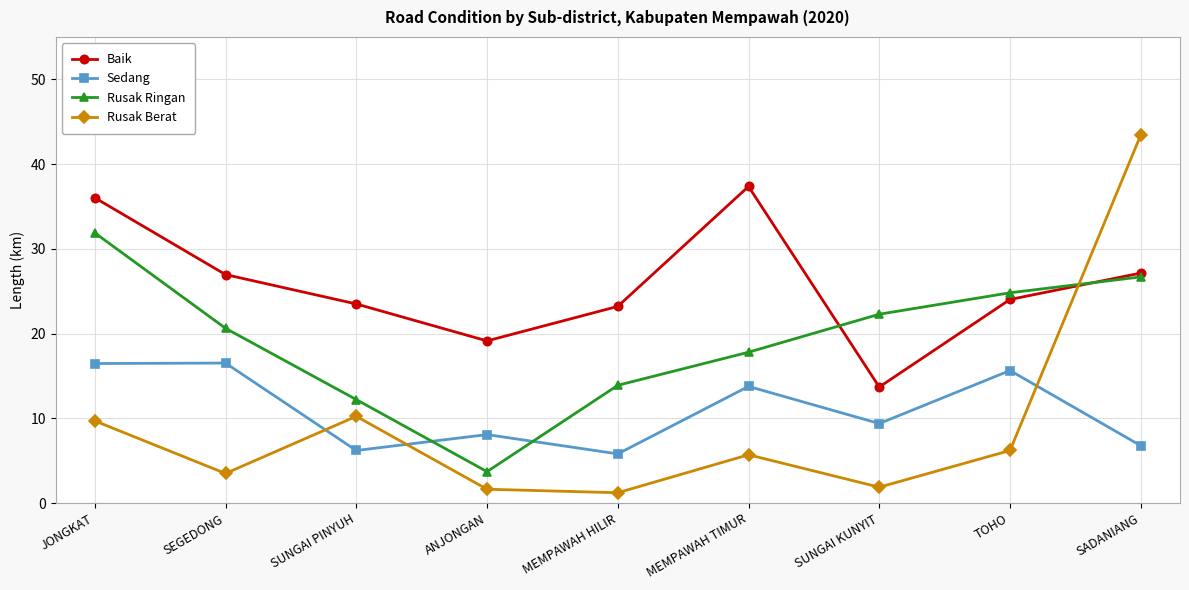

What is the difference between the maximum and minimum values in the Rusak Ringan series?

28.2